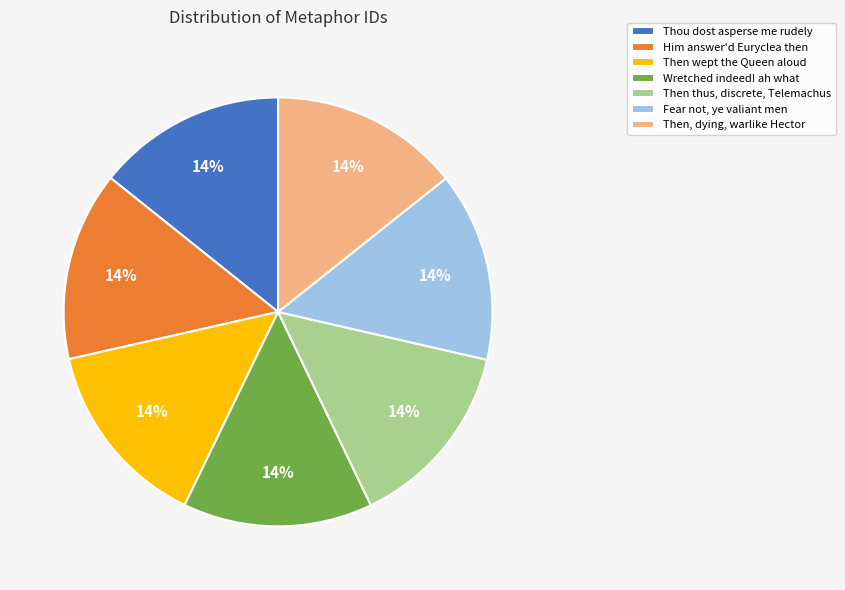

What is the ratio of the value at Wretched indeed! ah what to the value at Fear not, ye valiant men?

1.0